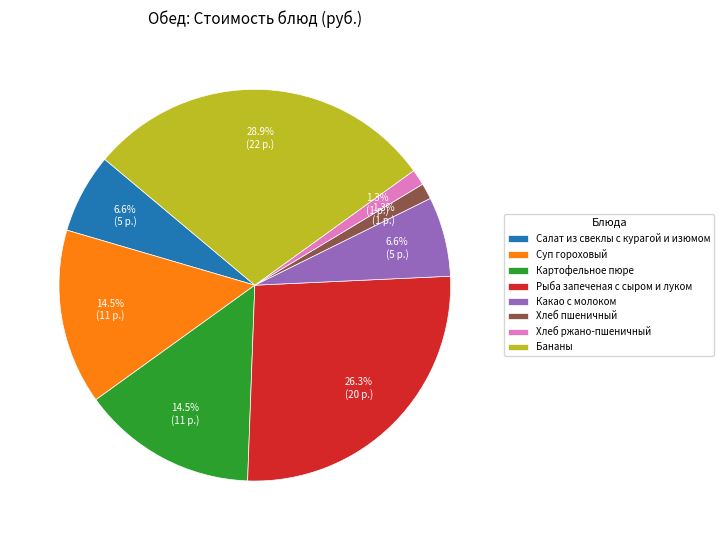

Is Хлеб пшеничный the majority of the pie?

No